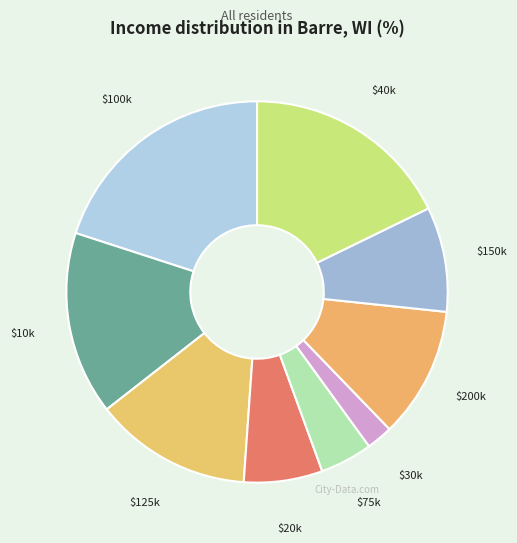

The $10k slice represents 30% of the pie. True or false?

False